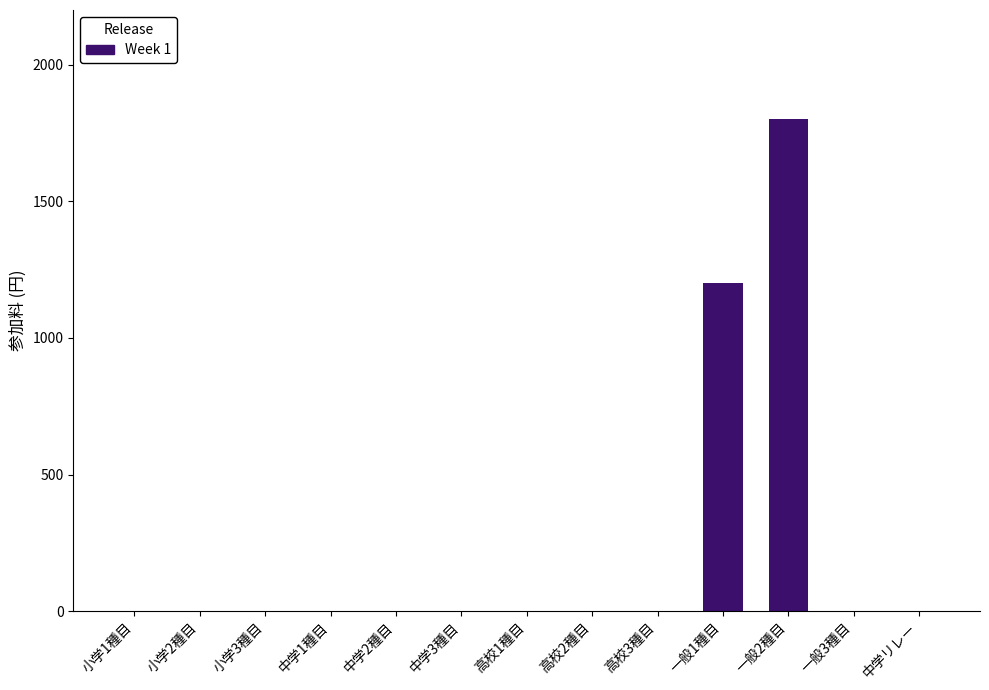

How many distinct data groups are displayed?

1